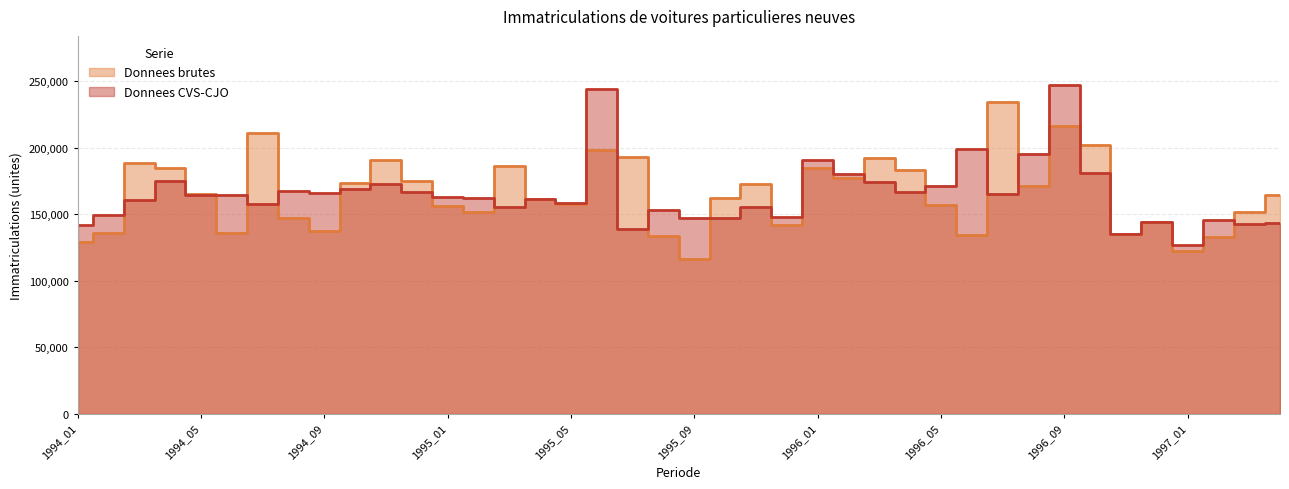

What is the highest value of the Donnees CVS-CJO series?

247003